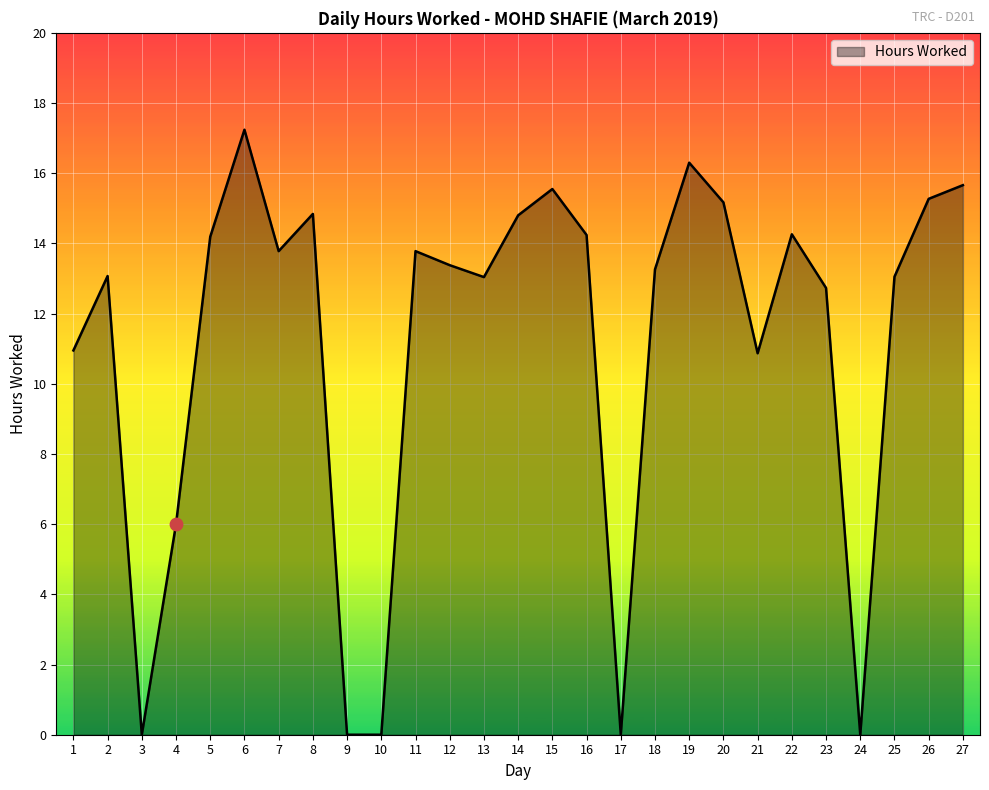

What is the change in value from 14 to 21?

-3.9